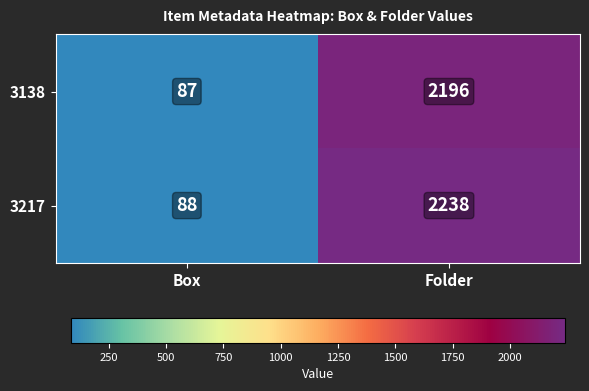

List the series in order of their overall mean, highest first.

3217, 3138